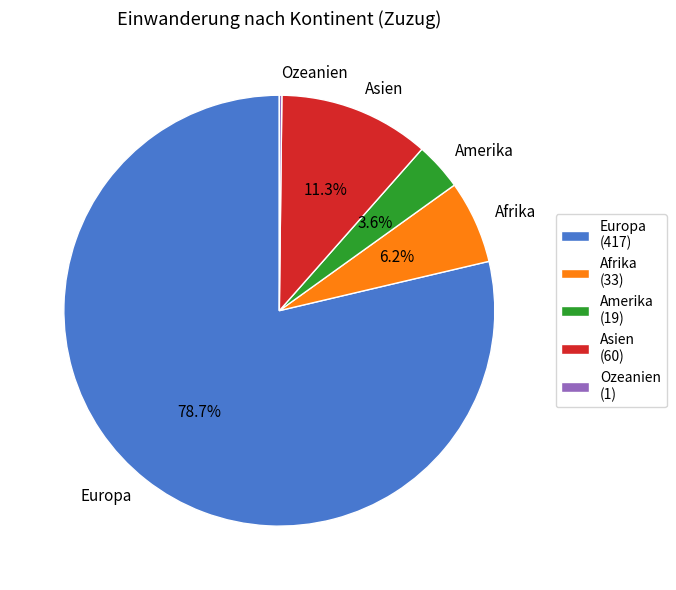

Which has a higher value, Afrika or Asien?

Asien